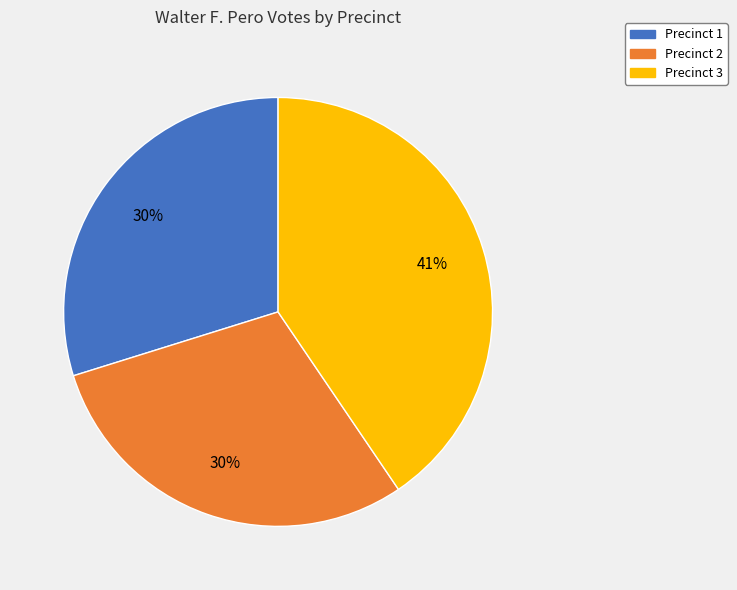

What is the ratio of the value at Precinct 2 to the value at Precinct 3?

0.7